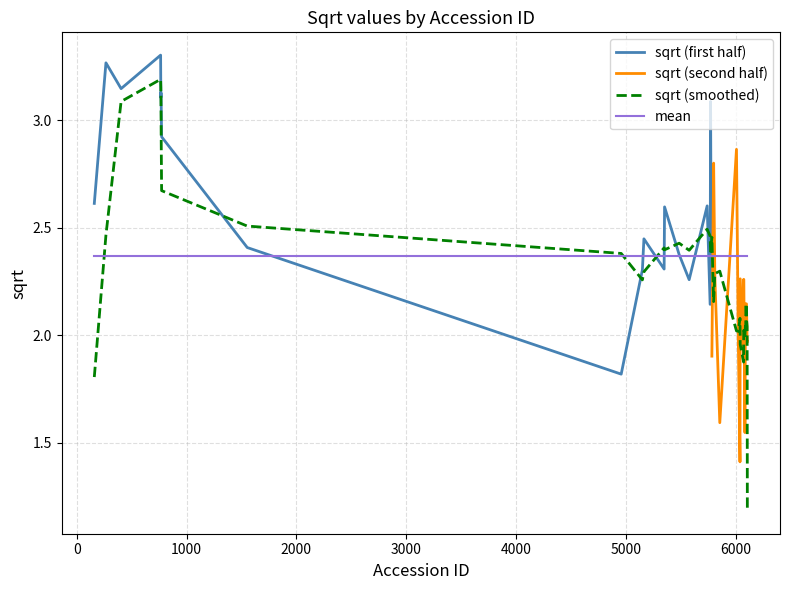

Reading right to left, transcribe all the data shown in this chart.

6107=2.0	6106=2.0	6105=2.0	6099=2.1	6098=2.1	6097=2.1	6094=2.1	6092=2.1	6090=2.1	6085=1.5	6074=2.3	6073=1.9	6042=2.3	6040=1.4	6025=2.0	6008=2.9	5856=1.6	5811=2.3	5800=2.8	5784=1.9	5779=2.2	5772=3.1	5768=2.1	5741=2.6	5577=2.3	5486=2.4	5353=2.6	5349=2.3	5165=2.4	5151=2.3	4958=1.8	1552=2.4	772=2.9	768=3.1	766=3.1	765=3.1	763=3.3	403=3.1	265=3.3	159=2.6